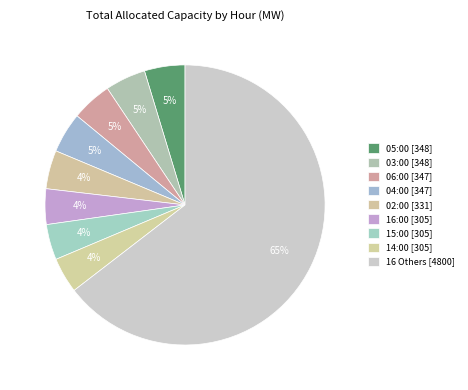

How many slices are in this pie chart?

9